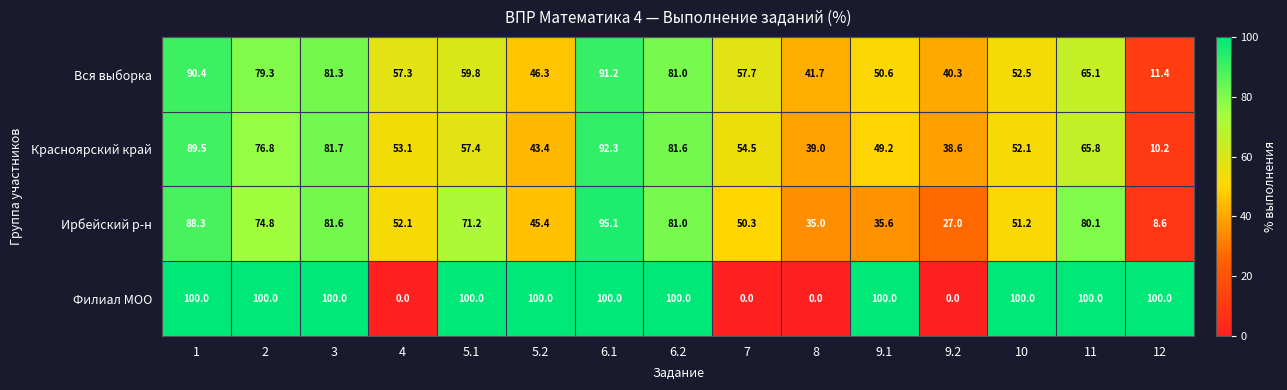

True or false: Филиал МОО has a value of 22.4 at 5.2.

False